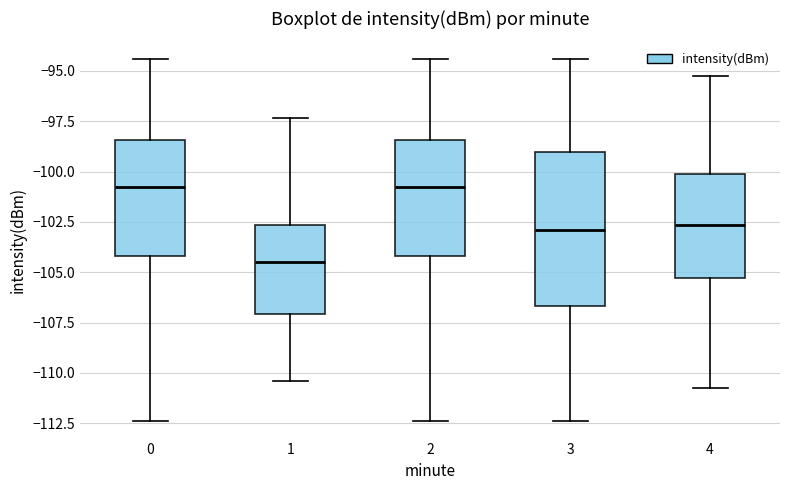

Which box is the tallest, from its lower edge to its upper edge?

3